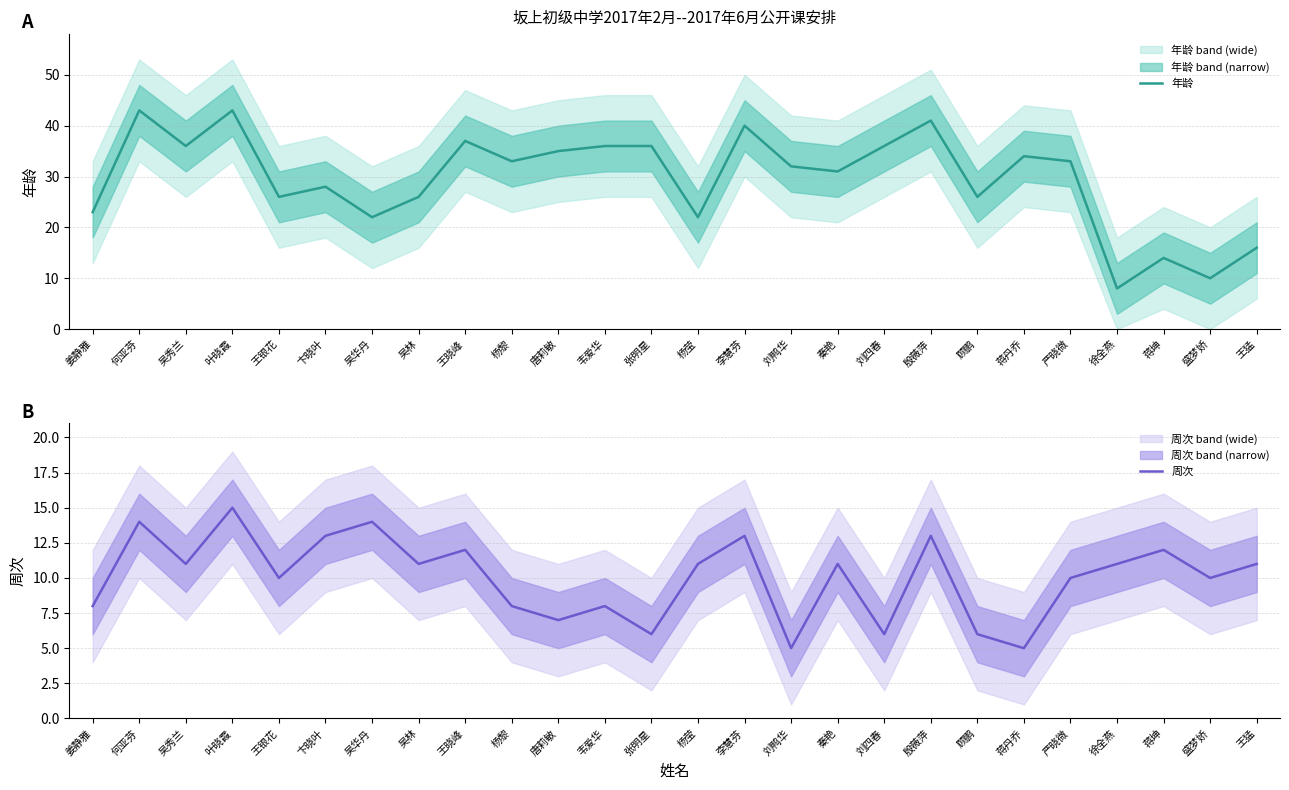

Count the number of categories in the chart.

26